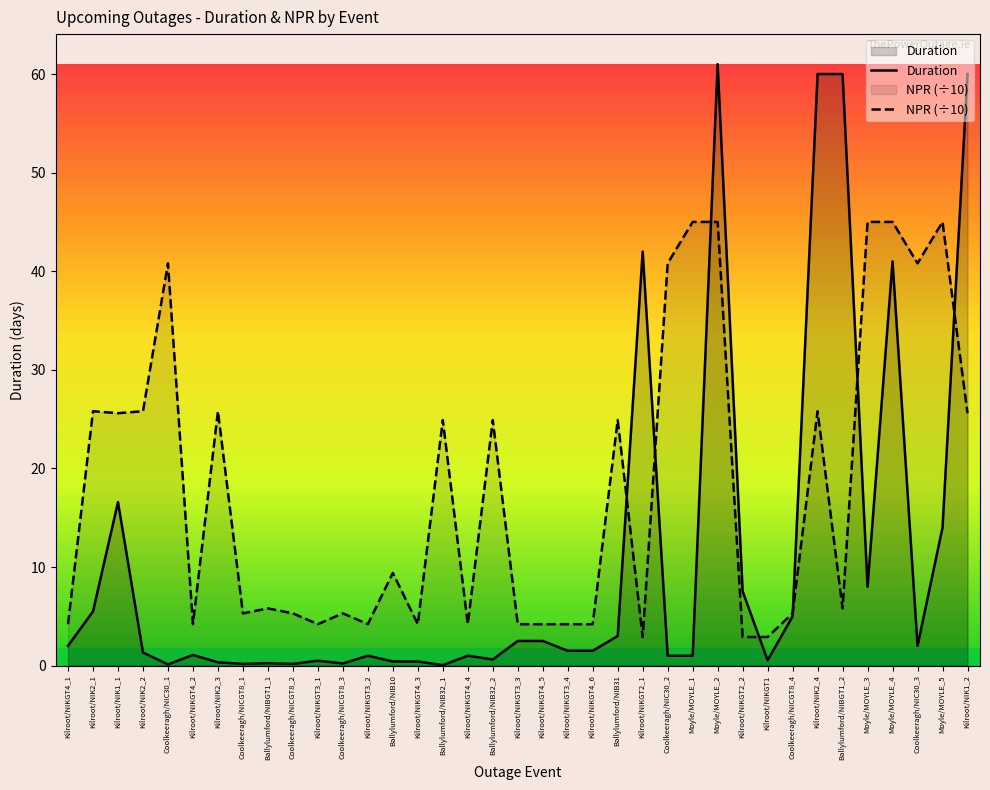

Read the Duration value at Moyle/MOYLE_3.

8.0